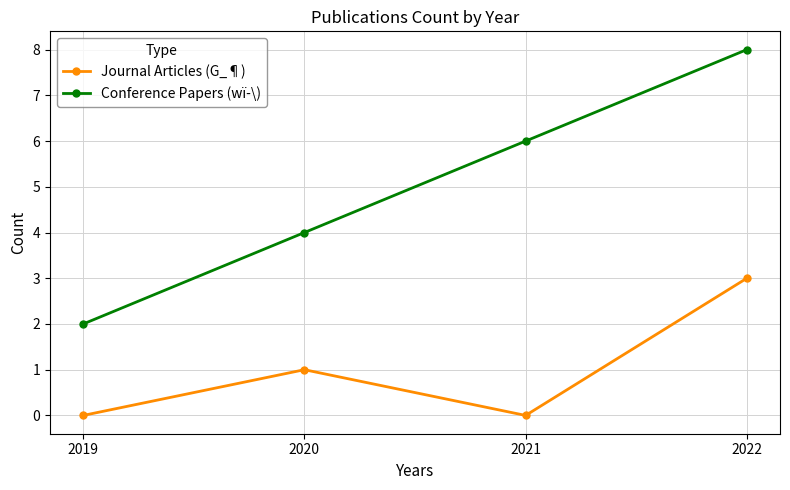

Read the Journal Articles (G_¶) value at 2022.

3